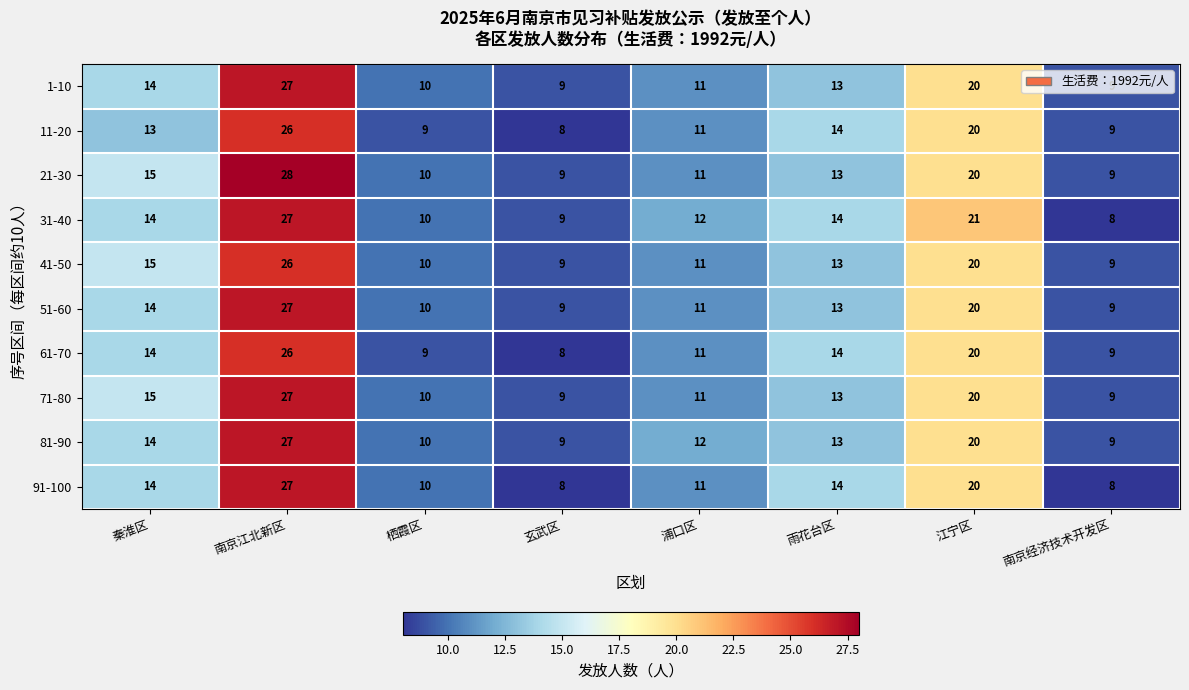

At how many categories does at least one series exceed 13?

4